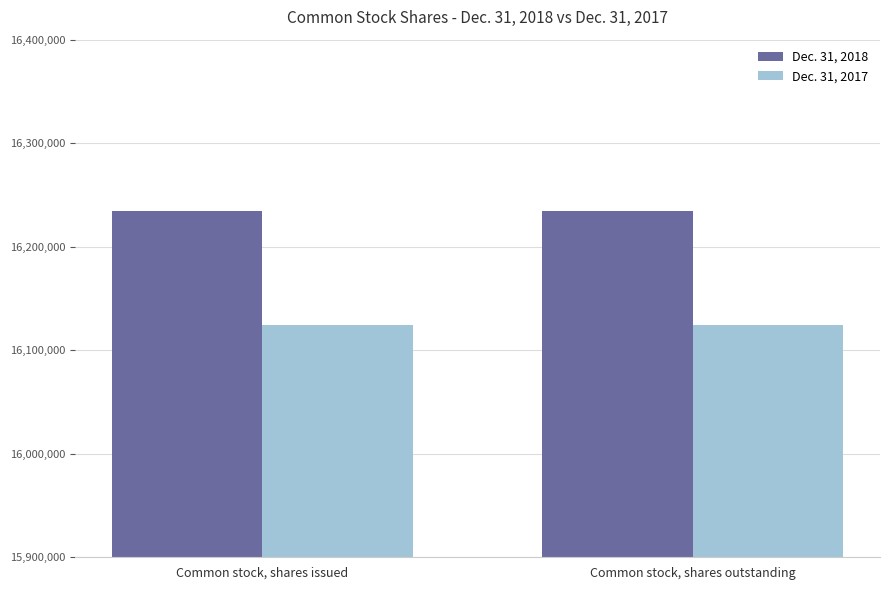

Rank the series at Common stock, shares outstanding from highest to lowest value.

Dec. 31, 2018, Dec. 31, 2017